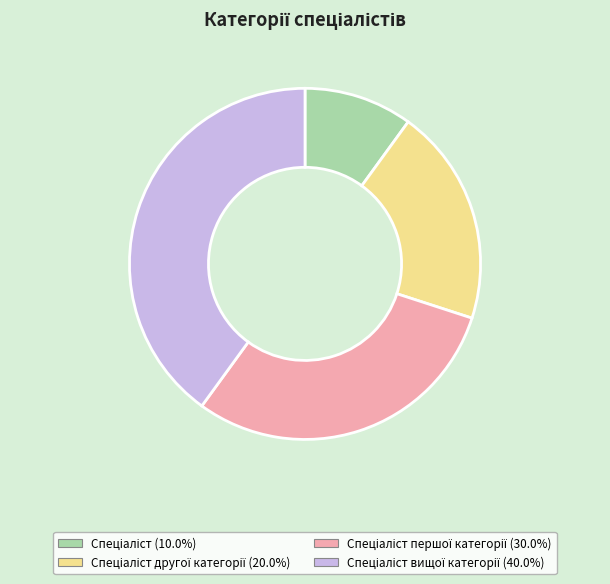

Does any single category account for the majority?

No